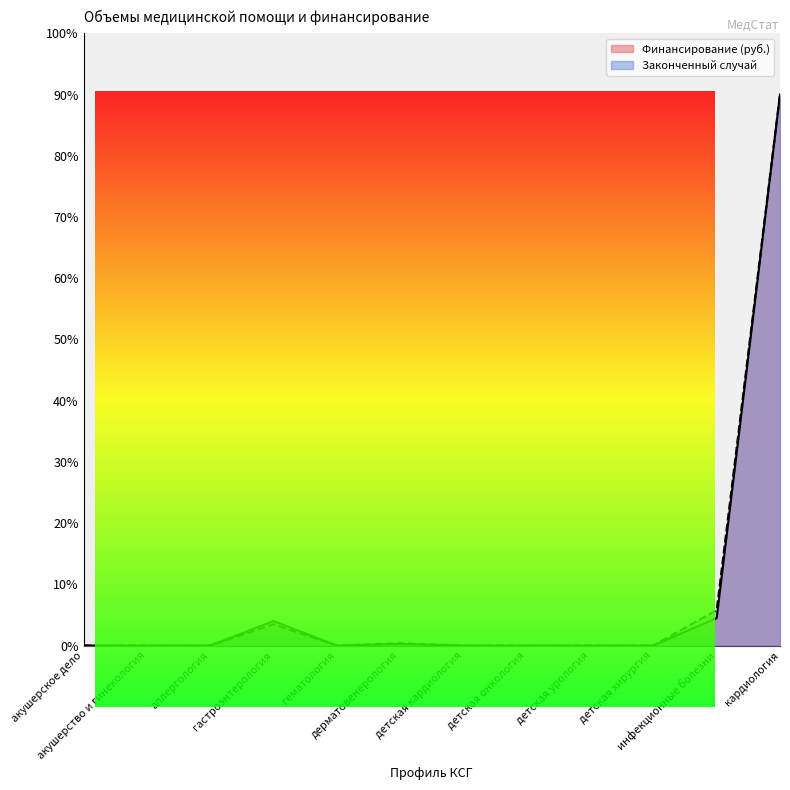

Which series has the largest range (max minus min)?

Финансирование (руб.)